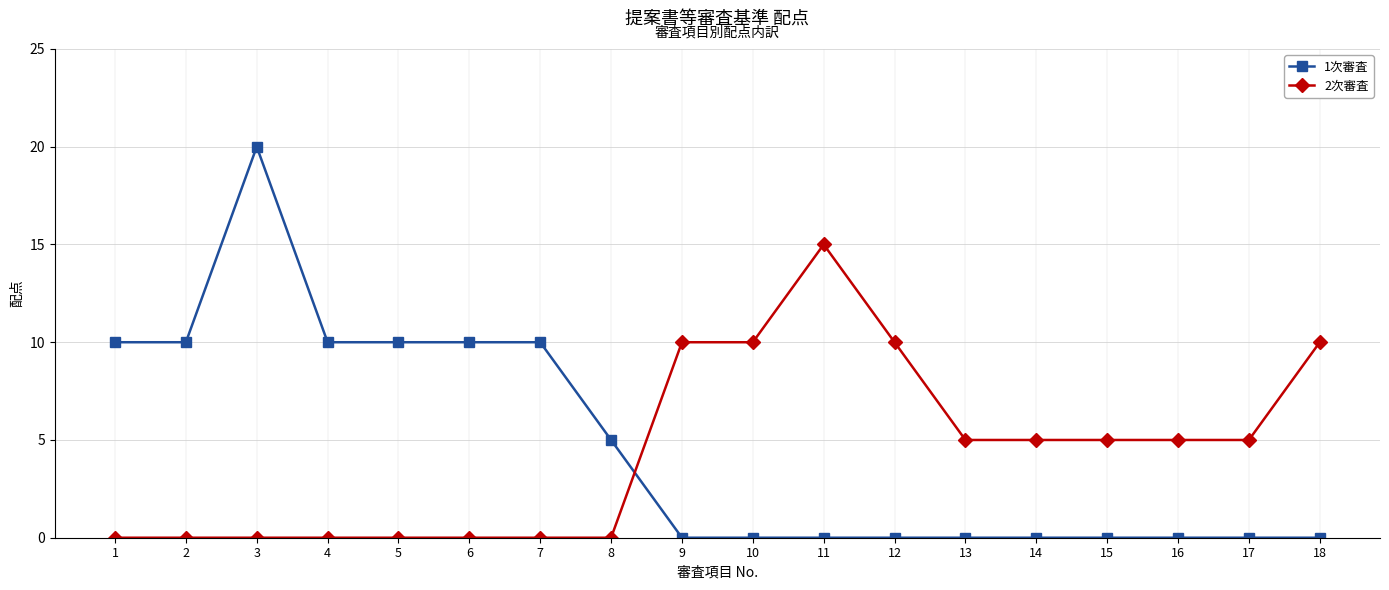

Is it true that 1次審査 equals 6 at 14?

False